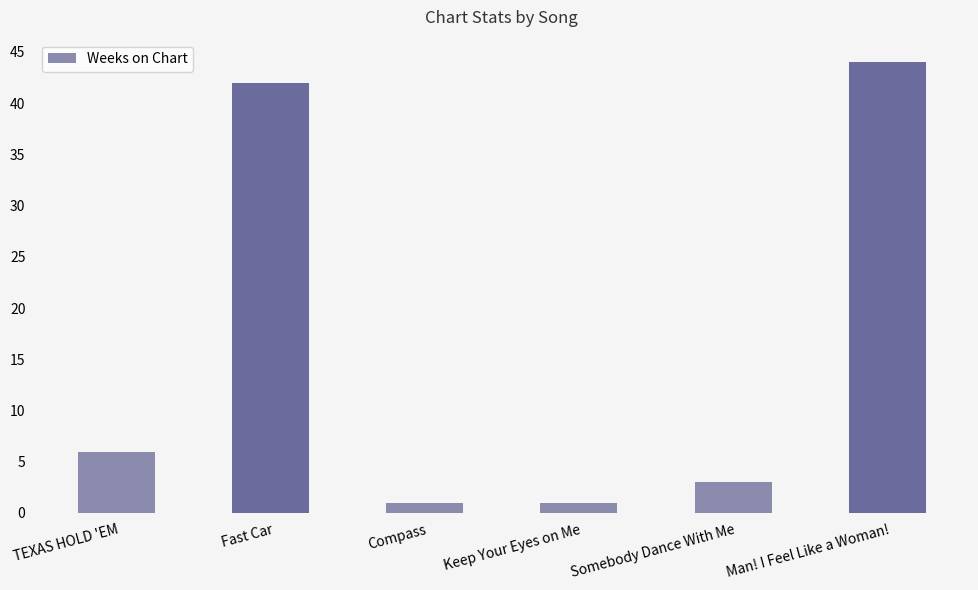

Reading left to right, list all the values displayed in this chart.

TEXAS HOLD 'EM=6	Fast Car=42	Compass=1	Keep Your Eyes on Me=1	Somebody Dance With Me=3	Man! I Feel Like a Woman!=44